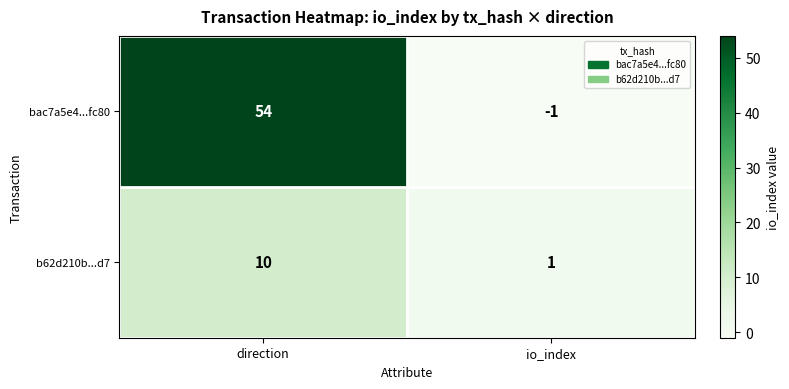

True or false: b62d210b...d7 has a value of 1 at io_index.

True